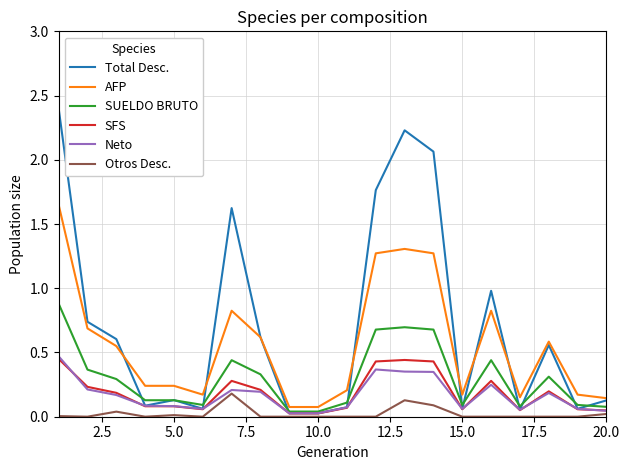

Which series has the widest spread of values?

Total Desc.